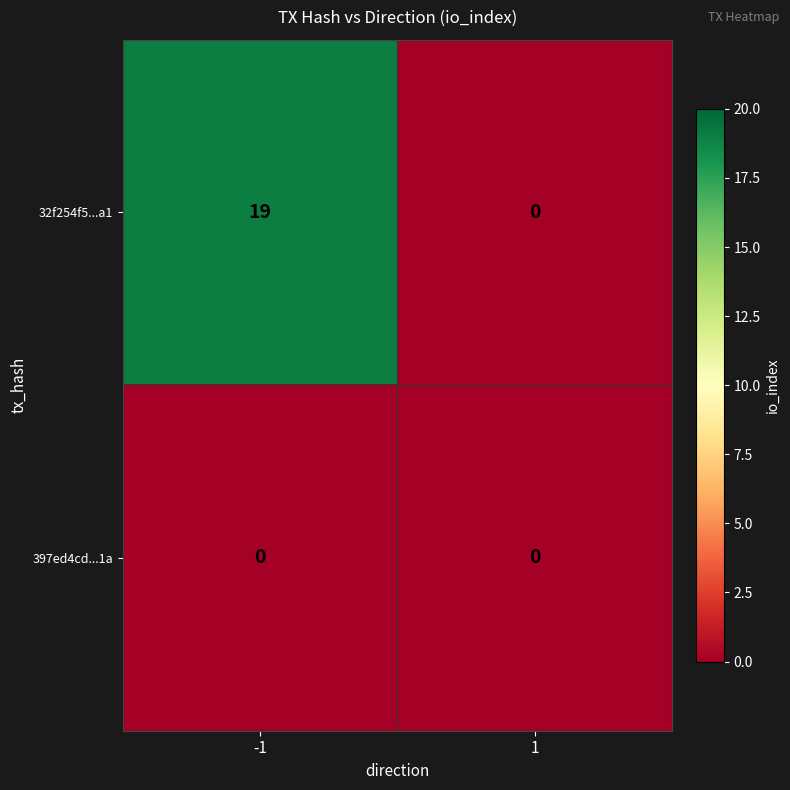

Count the number of data series in this chart.

2